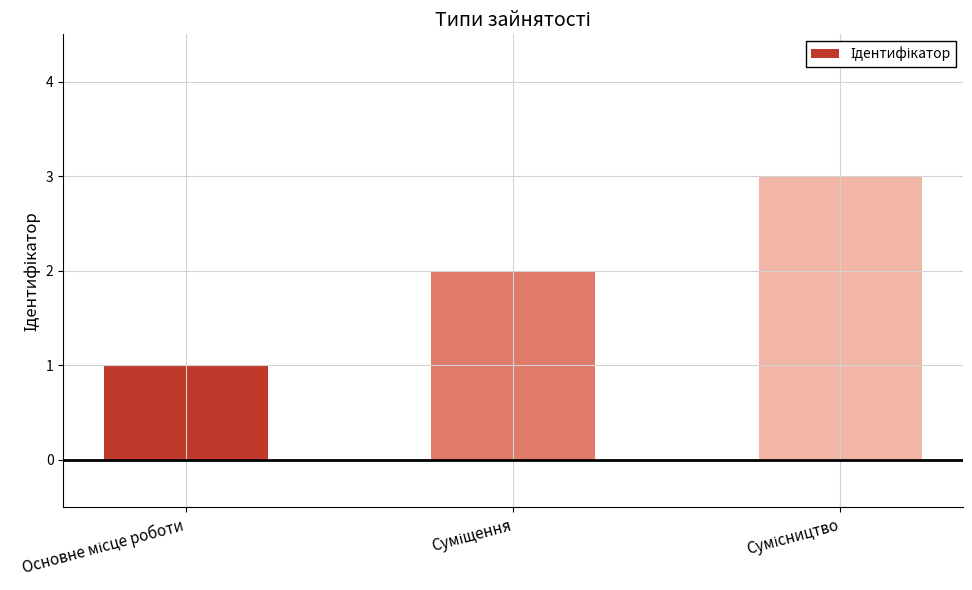

How many series are shown in this chart?

1